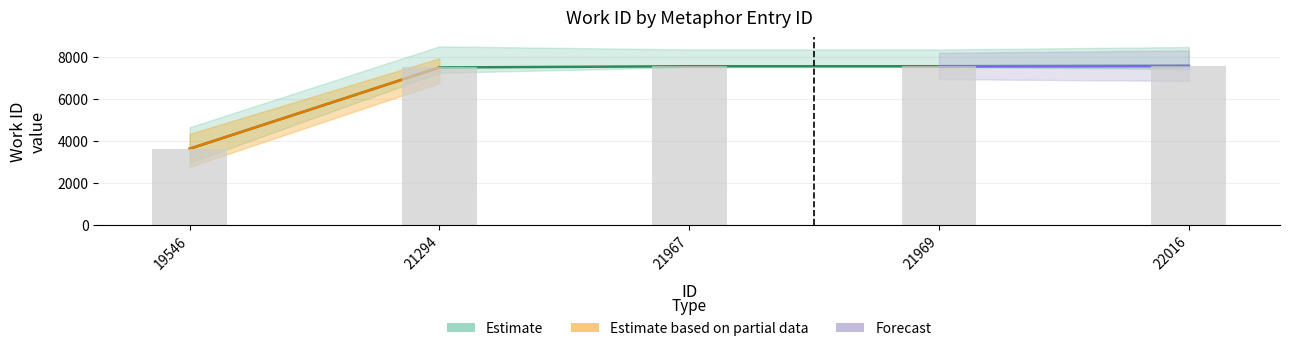

What is the sum of all work_id_upper values?

33791